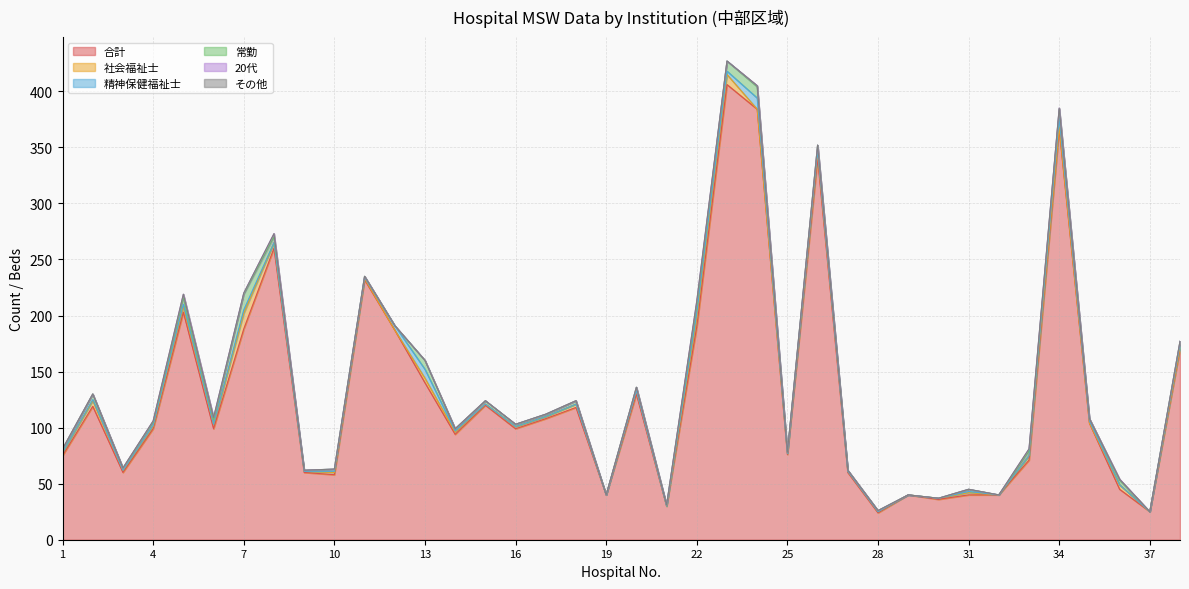

How many lines are shown in the chart?

6